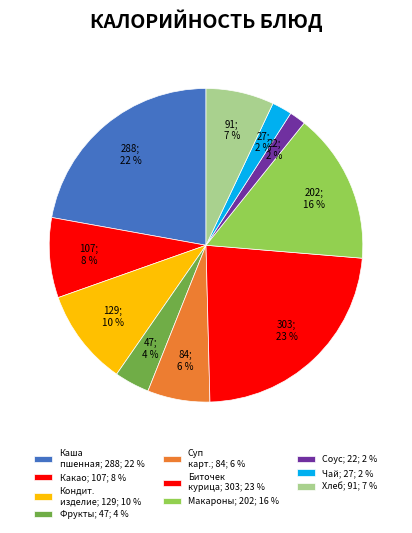

Count the number of slices in the pie.

10